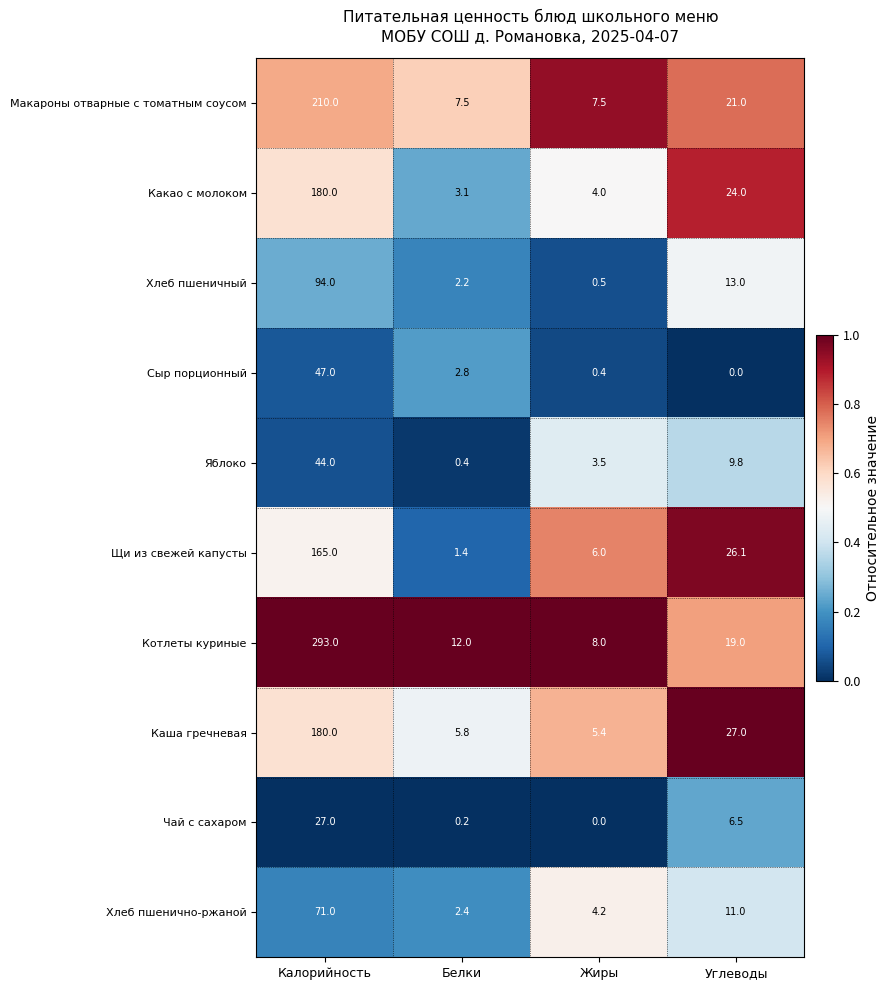

At which label does Какао с молоком first exceed 24?

Калорийность